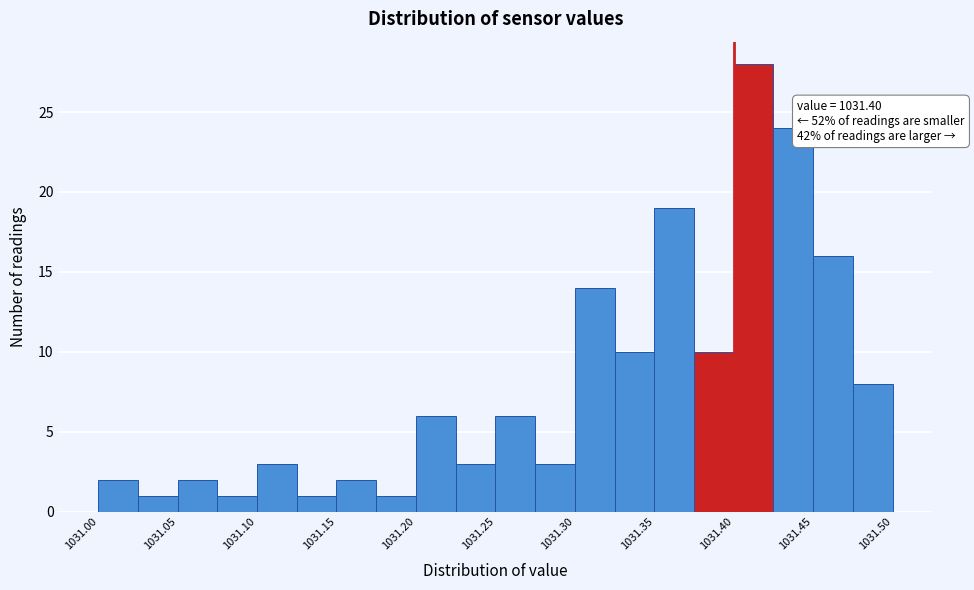

Over which range of the x-axis is the bar tallest?

1031.400 to 1031.425